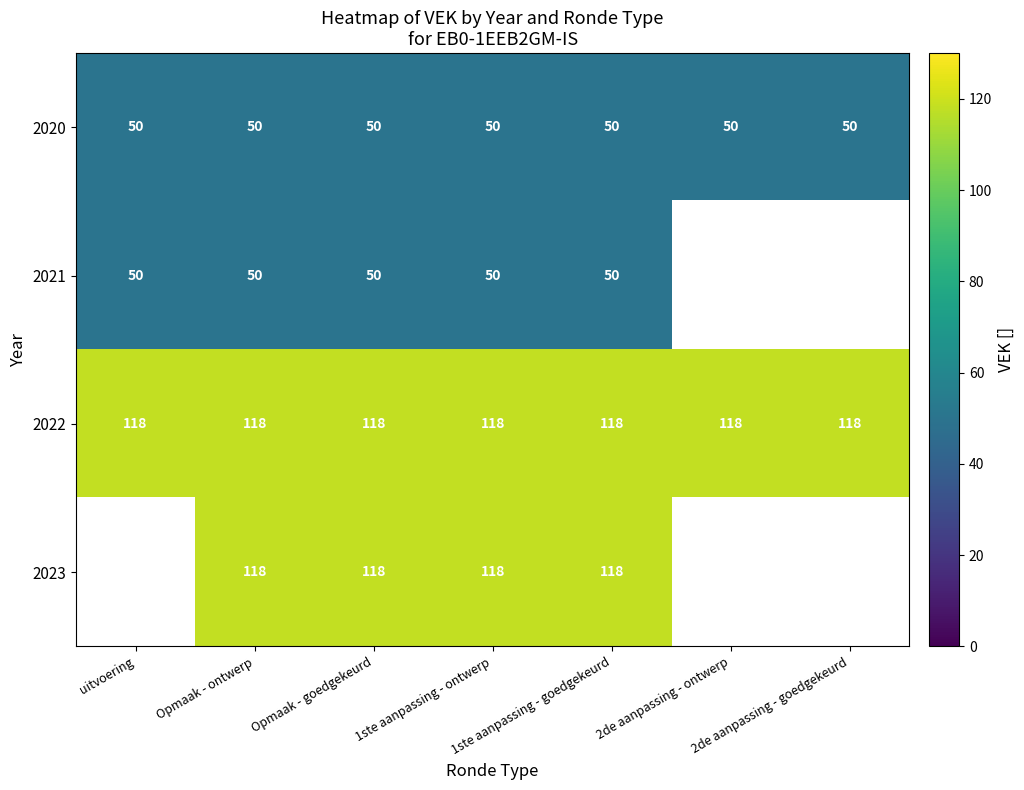

What is the average value of the 2022 series?

118